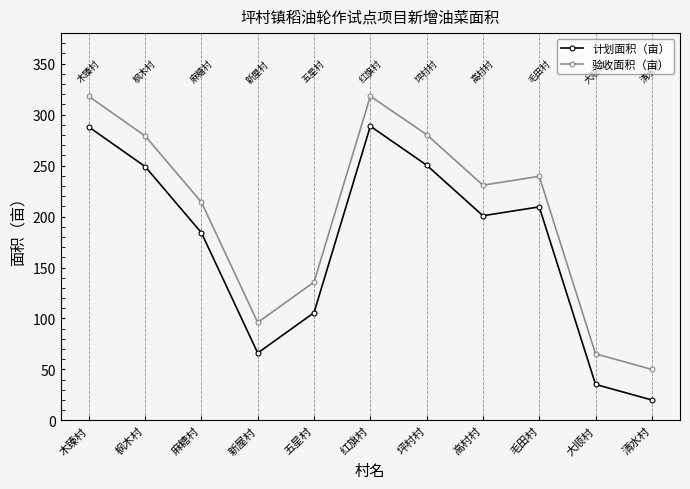

What is the average value of the 计划面积（亩） series?

172.5